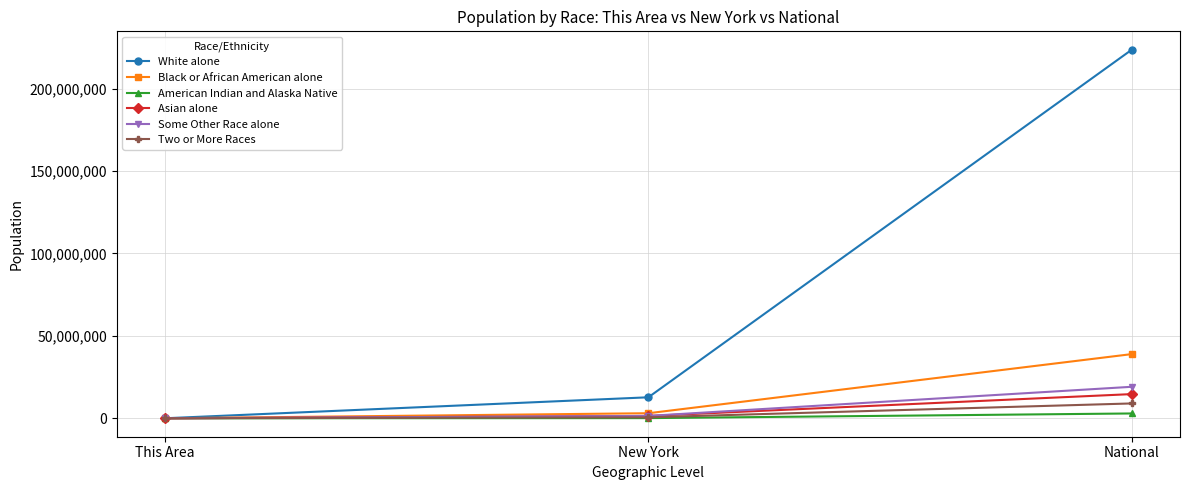

Which series changed the most between This Area and New York?

White alone